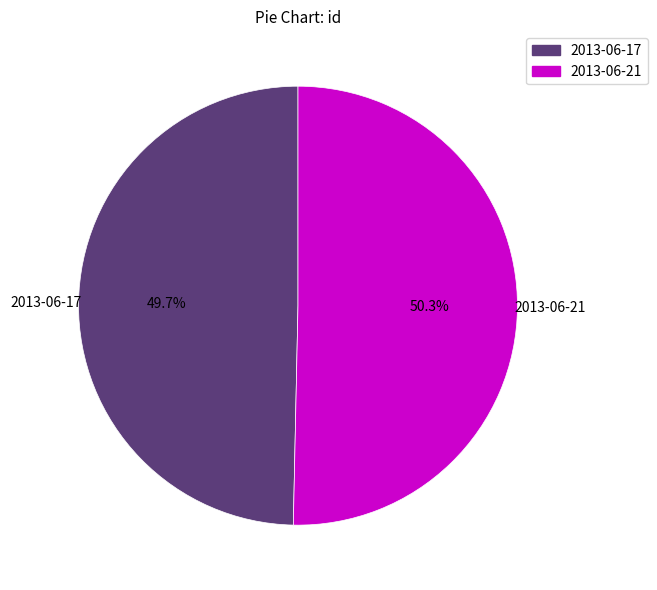

Is there any slice that represents more than half of the pie?

Yes